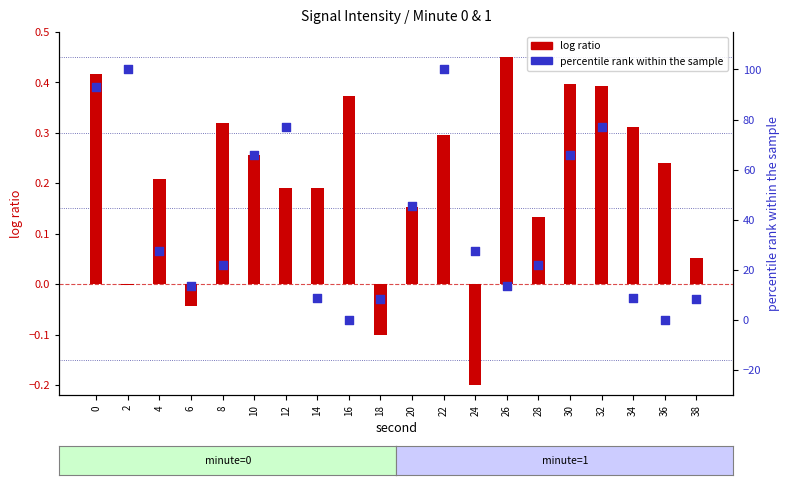

At how many categories does at least one series exceed 3?

18